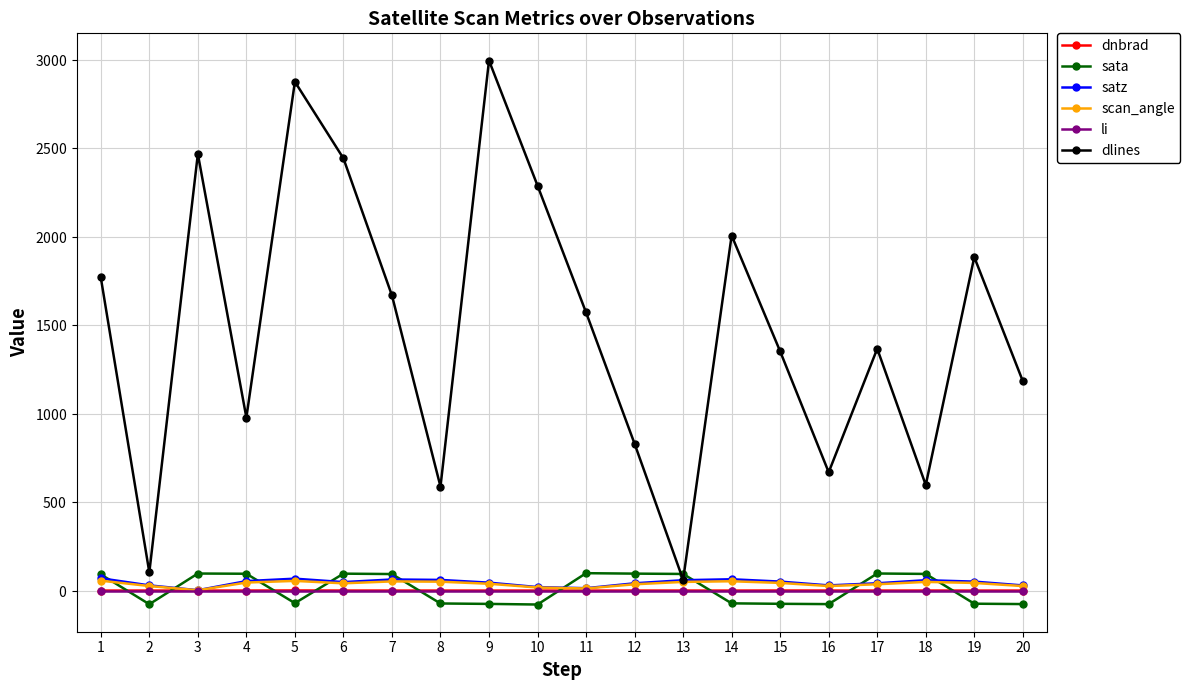

At which label does scan_angle reach its peak?

1